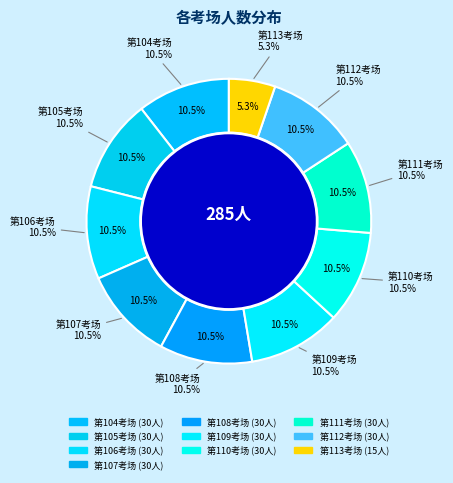

Does 第105考场 account for over 50% of the chart?

No